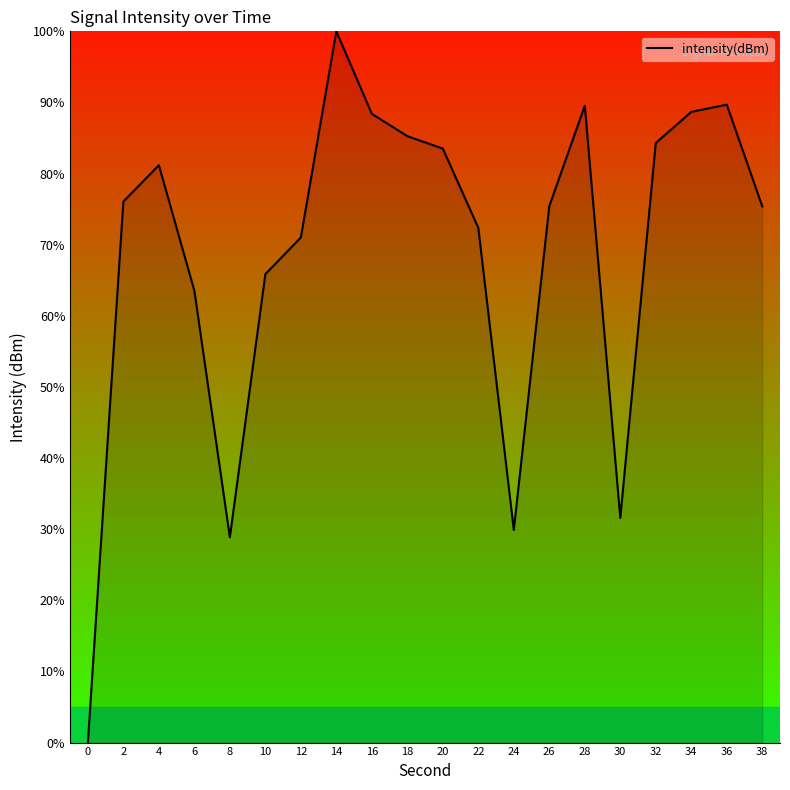

At which category does the data reach its first local valley?

8